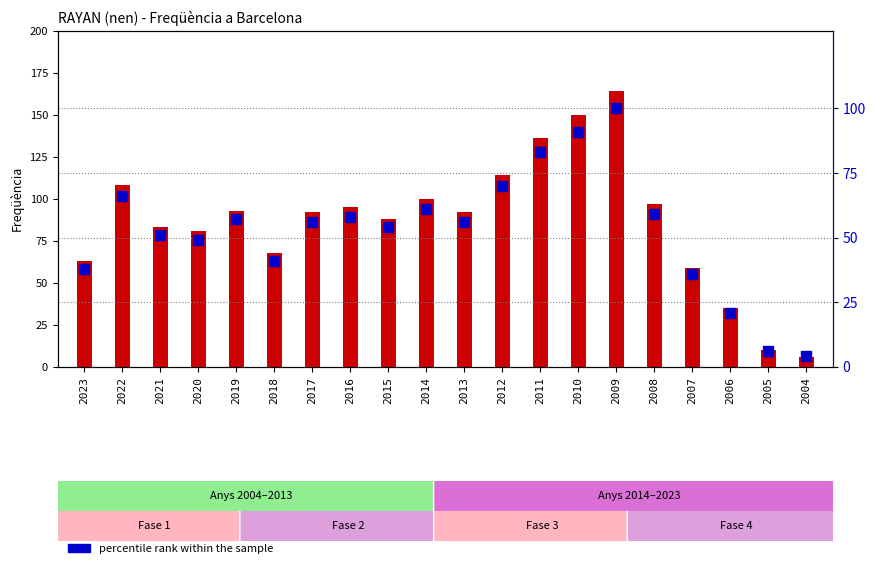

Which series contains the highest Y value?

count